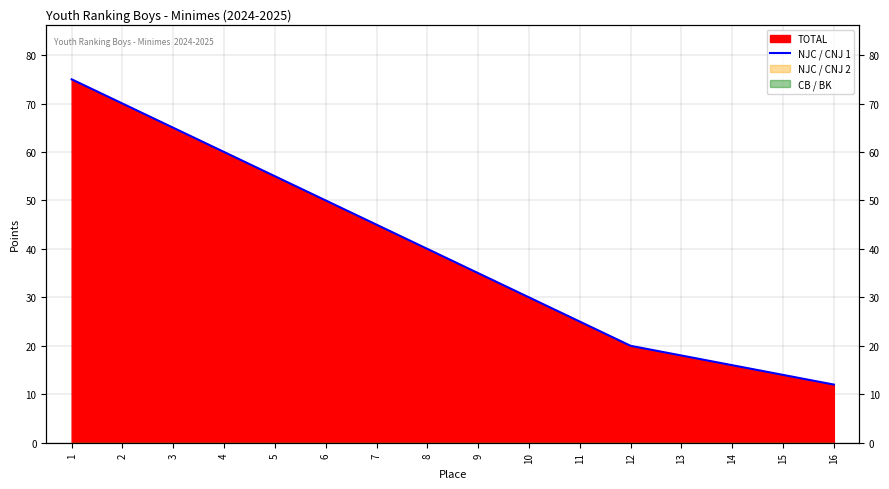

True or false: the data has more than 2 interior local peaks.

False